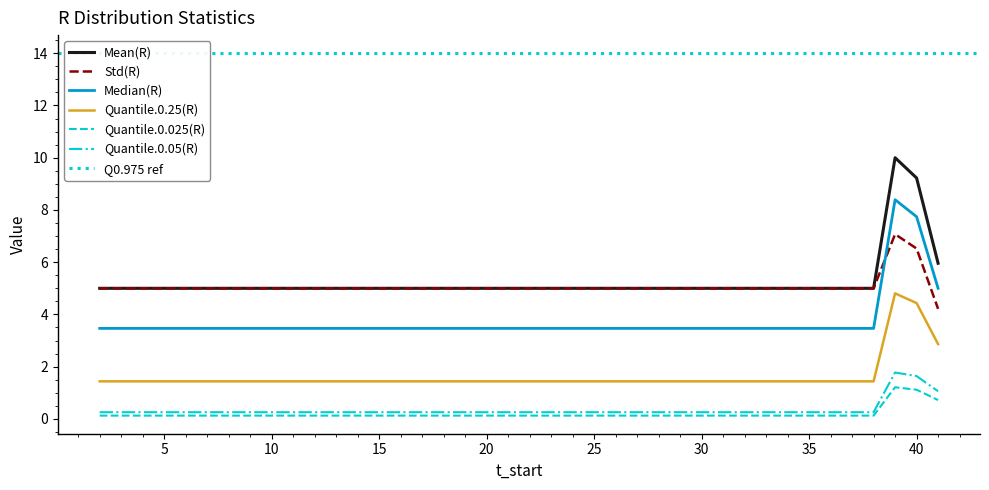

Which category has the lowest value across all series?

2